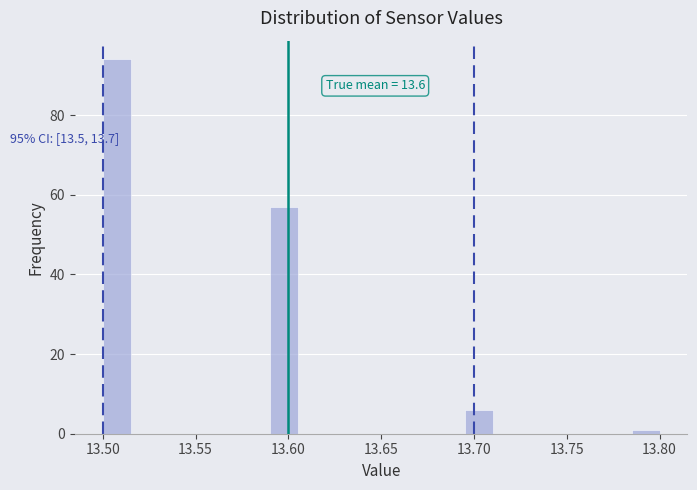

Around what value on the x-axis is the tallest bar? Give the approximate position of its centre, as read against the axis.

13.510